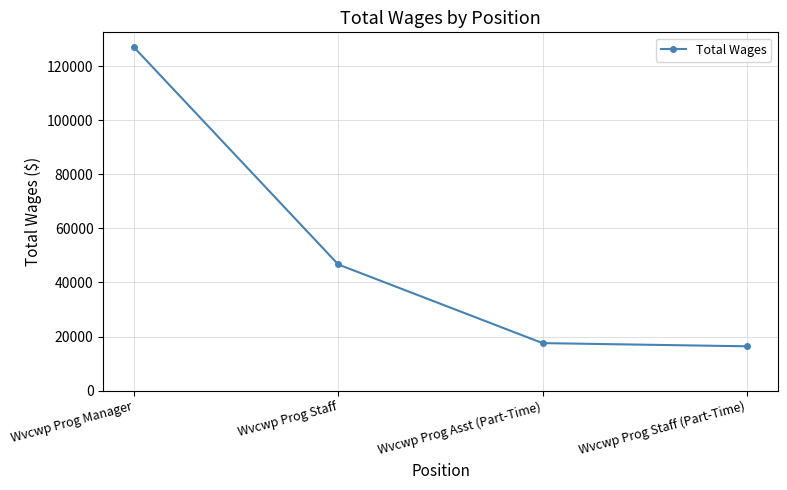

Reading right to left, extract all data points from this chart.

Wvcwp Prog Staff (Part-Time)=16374	Wvcwp Prog Asst (Part-Time)=17558	Wvcwp Prog Staff=46632	Wvcwp Prog Manager=126950